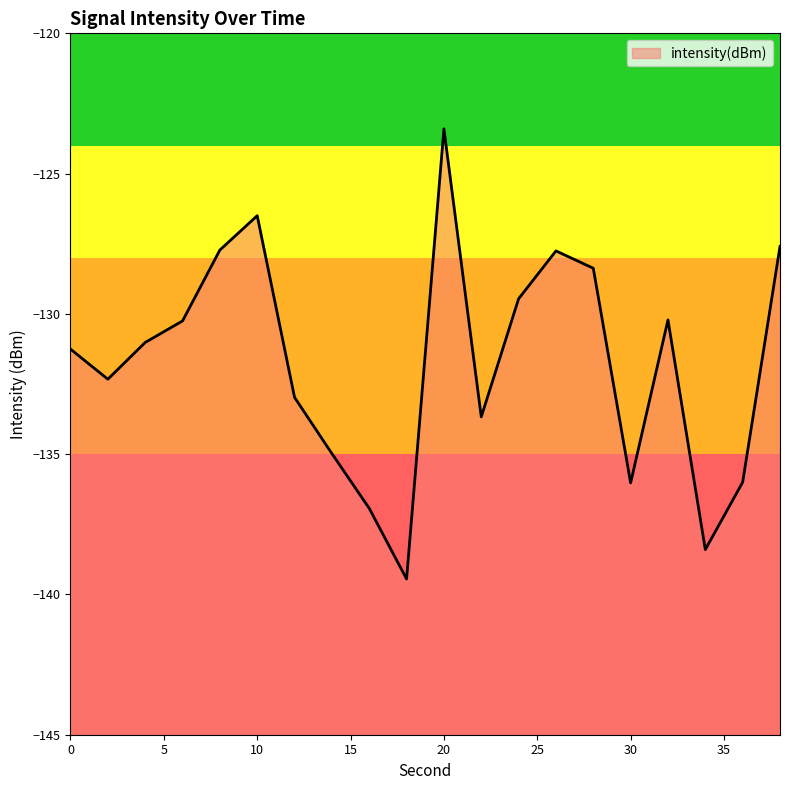

What is the difference between the maximum and minimum values?

16.0